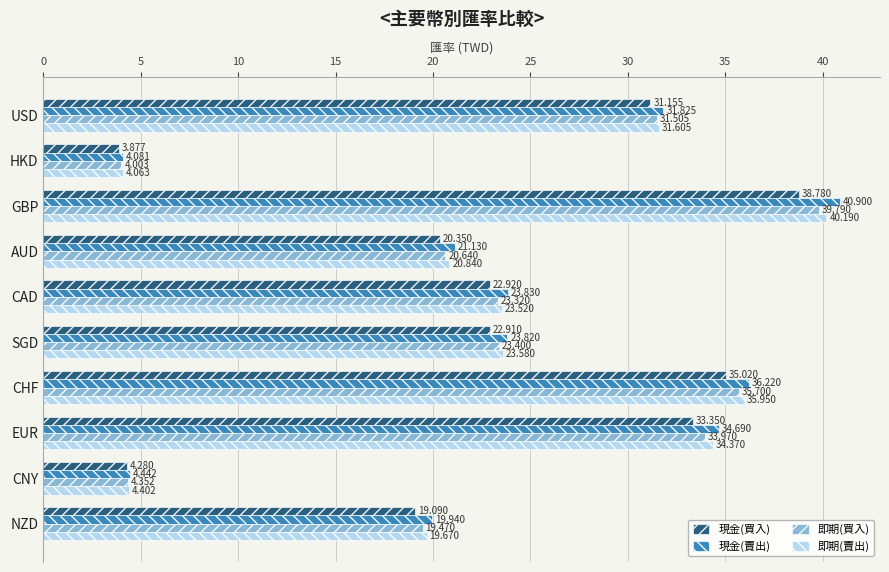

Which category has the lowest value across all series?

HKD